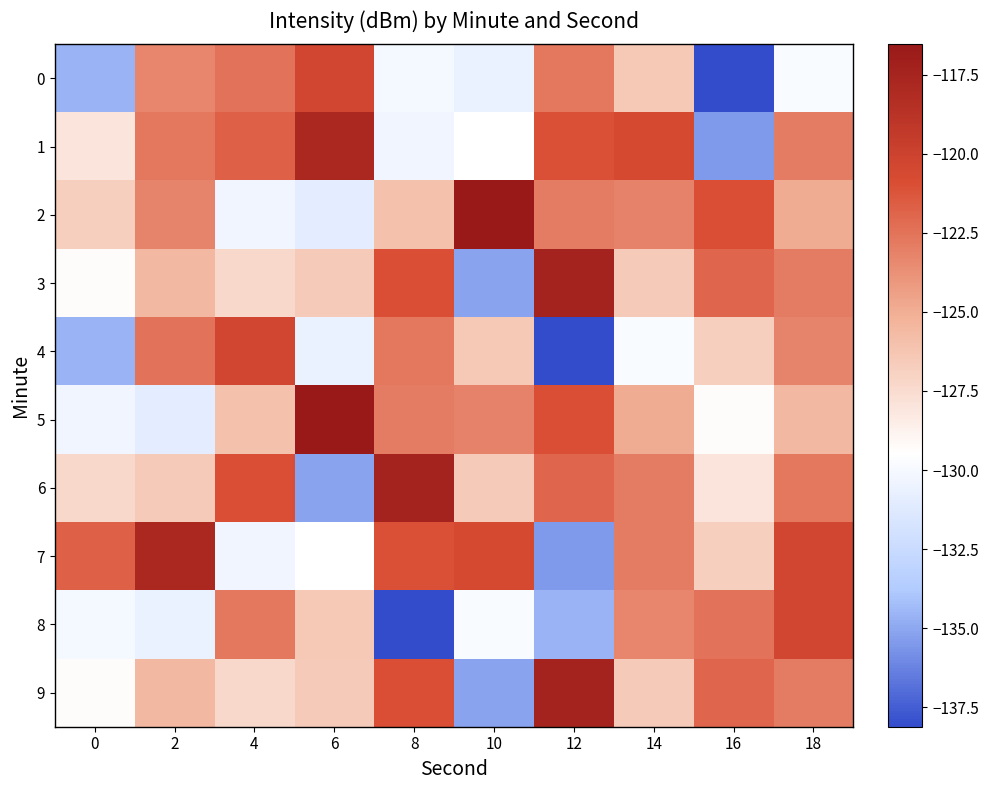

Reading left to right, what are all the values shown in this chart?

0: 0=-134.6	2=-123.3	4=-122.5	6=-120.4	8=-130.1	10=-130.6	12=-122.7	14=-126.4	16=-138.1	18=-129.8
1: 0=-128.0	2=-122.7	4=-121.8	6=-117.9	8=-130.3	10=-129.5	12=-121.0	14=-120.7	16=-135.5	18=-122.9
2: 0=-126.8	2=-123.2	4=-130.3	6=-131.0	8=-126.0	10=-116.5	12=-122.9	14=-123.1	16=-120.9	18=-124.9
3: 0=-129.3	2=-125.5	4=-127.3	6=-126.6	8=-121.0	10=-135.1	12=-117.4	14=-126.5	16=-122.0	18=-122.9
4: 0=-134.6	2=-122.5	4=-120.4	6=-130.6	8=-122.7	10=-126.4	12=-138.1	14=-129.8	16=-126.8	18=-123.2
5: 0=-130.3	2=-131.0	4=-126.0	6=-116.5	8=-122.9	10=-123.1	12=-120.9	14=-124.9	16=-129.3	18=-125.5
6: 0=-127.3	2=-126.6	4=-121.0	6=-135.1	8=-117.4	10=-126.5	12=-122.0	14=-122.9	16=-128.0	18=-122.7
7: 0=-121.8	2=-117.9	4=-130.3	6=-129.5	8=-121.0	10=-120.7	12=-135.5	14=-122.9	16=-126.8	18=-120.4
8: 0=-130.1	2=-130.6	4=-122.7	6=-126.4	8=-138.1	10=-129.8	12=-134.6	14=-123.3	16=-122.5	18=-120.4
9: 0=-129.3	2=-125.5	4=-127.3	6=-126.6	8=-121.0	10=-135.1	12=-117.4	14=-126.5	16=-122.0	18=-122.9